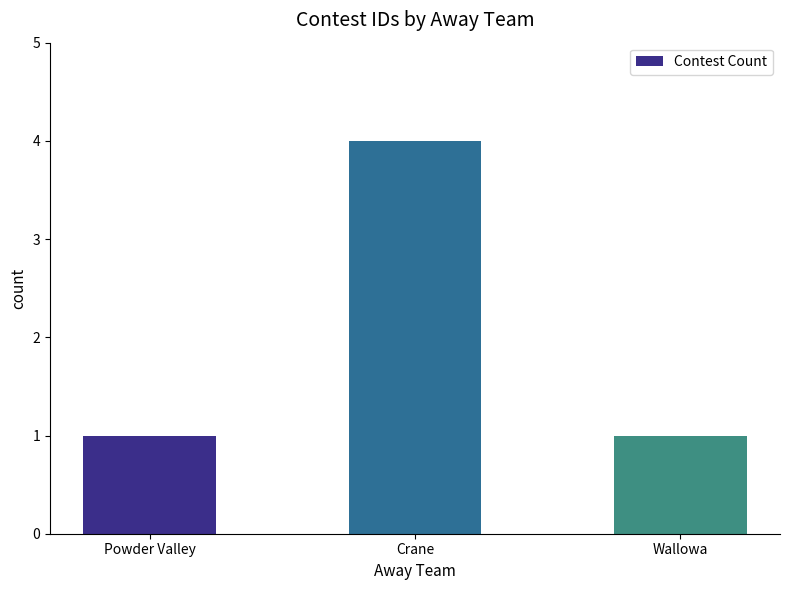

Reading left to right, list all the values displayed in this chart.

1	4	1